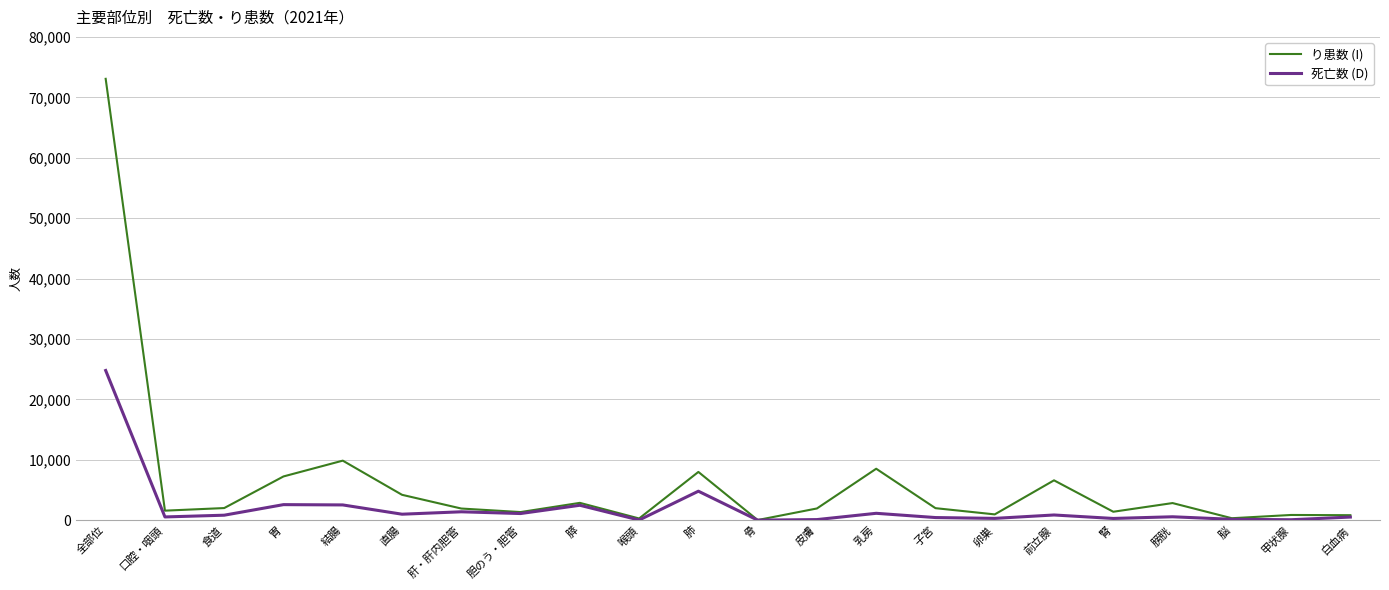

Is it true that り患数 (I) equals 2009 at 子宮?

True